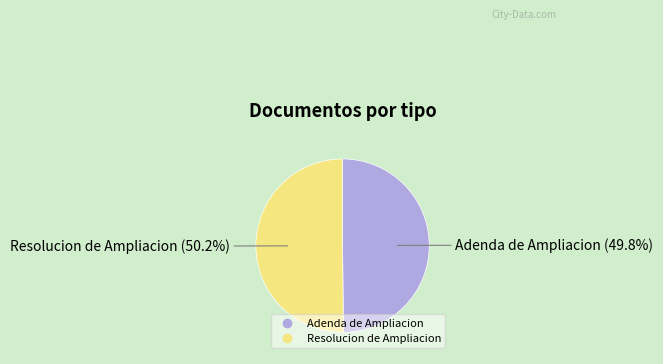

What is the total percentage of Resolucion de Ampliacion and Adenda de Ampliacion?

100.0%